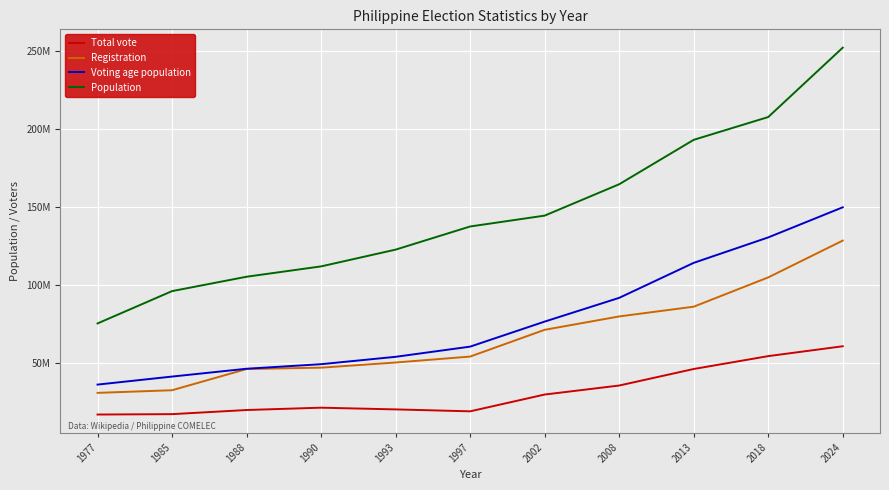

Is this an area chart (filled region under the line)?

No